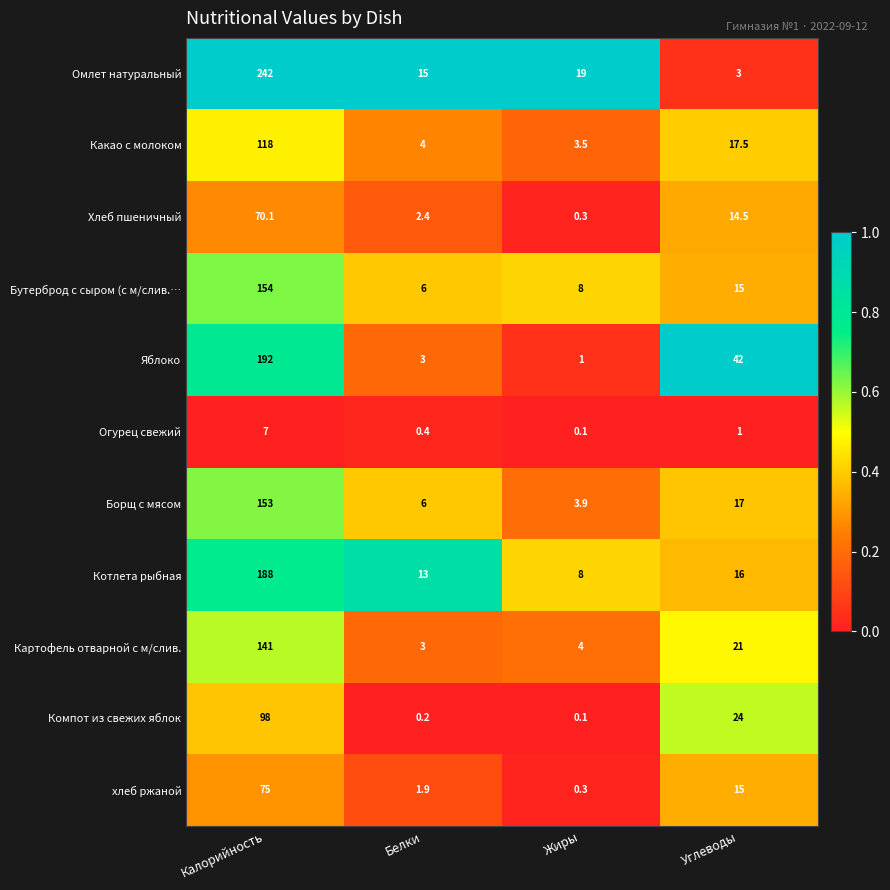

What is the difference between the maximum and minimum values in the Бутерброд с сыром (с м/слив.… series?

148.0